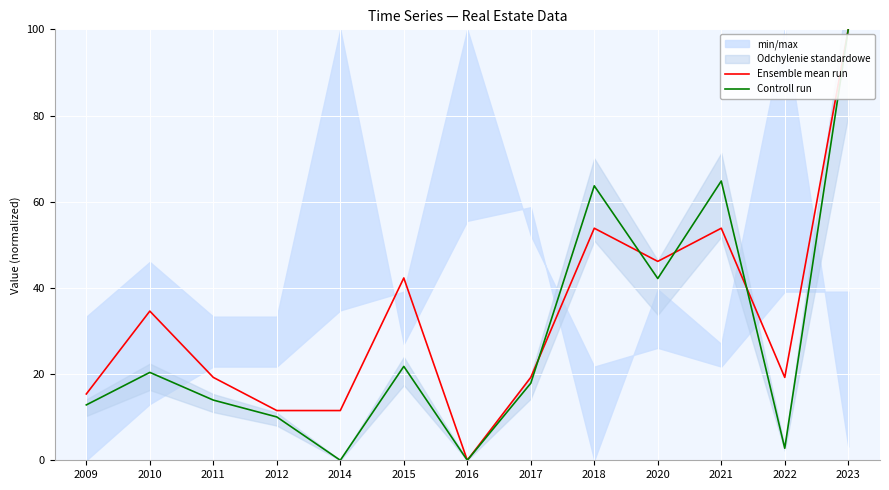

Rank the series by their maximum value, from lowest to highest.

Ensemble mean run, Controll run